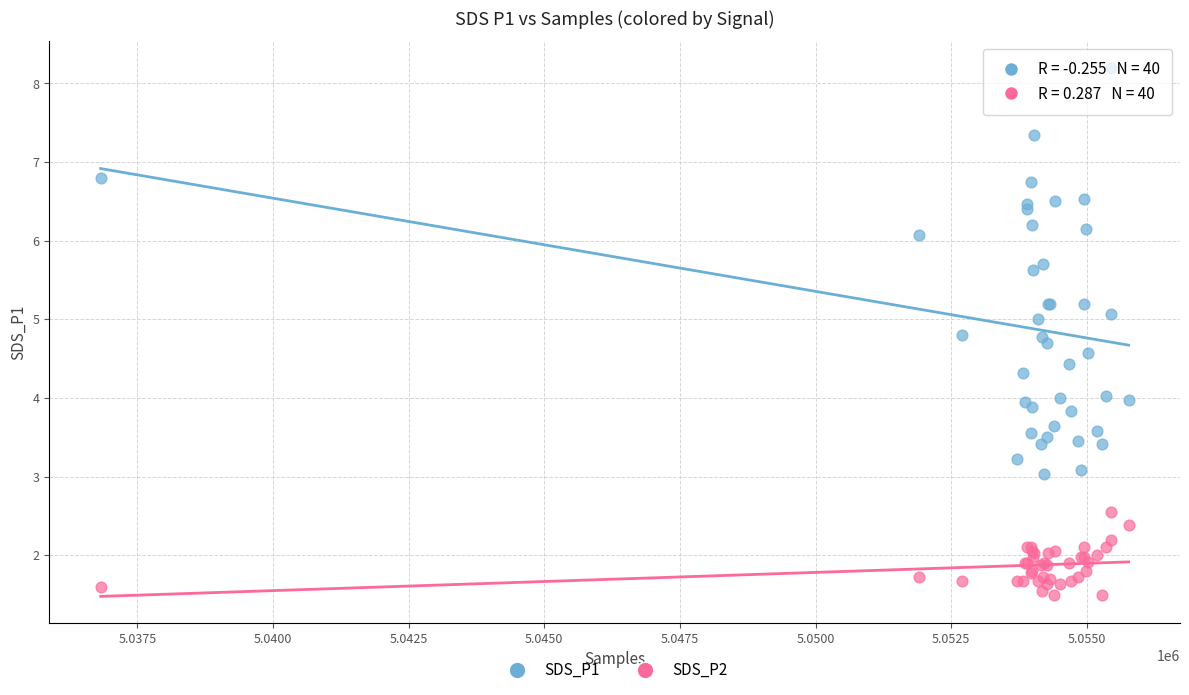

Which series reaches the minimum Y coordinate?

SDS_P2